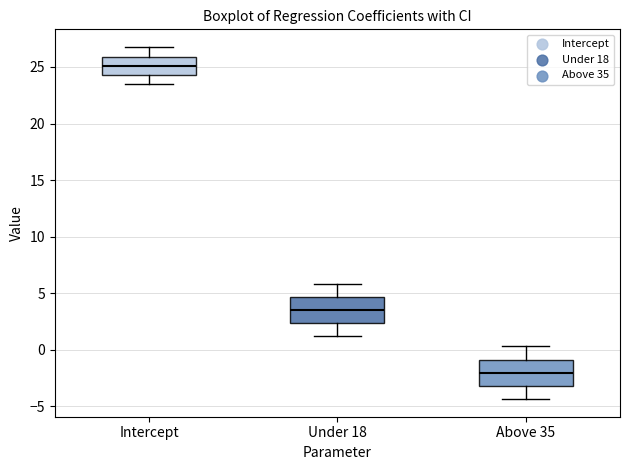

Reading left to right, read every box against the y-axis: the position of its median line, the range the box covers, and the ends of its whiskers. The values are not printed on the chart, so give them approximately, as read against the axis.

Intercept: median 25.0, box 24.5 to 26.0, whiskers 23.5 to 27.0
Under 18: median 3.5, box 2.5 to 4.5, whiskers 1.0 to 6.0
Above 35: median -2.0, box -3.0 to -1.0, whiskers -4.5 to 0.5